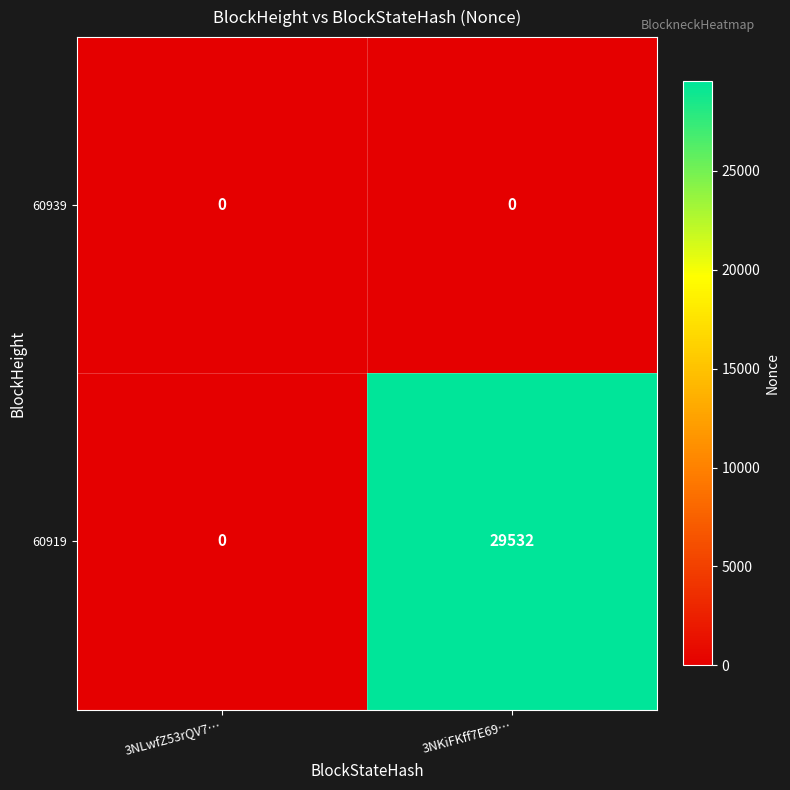

Which series has the largest total across all categories?

60919